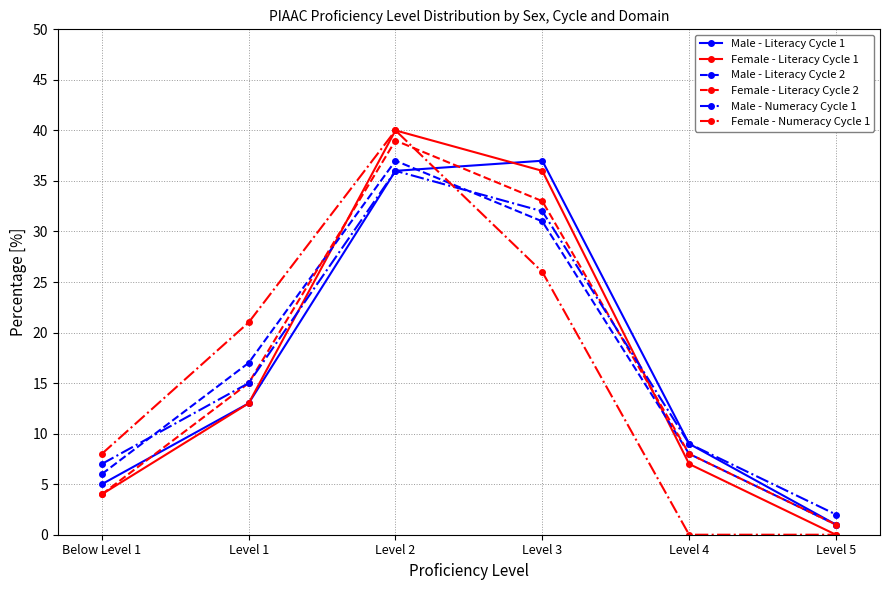

What is the sum of the Male - Literacy Cycle 2 values at Level 5 and Level 1?

18